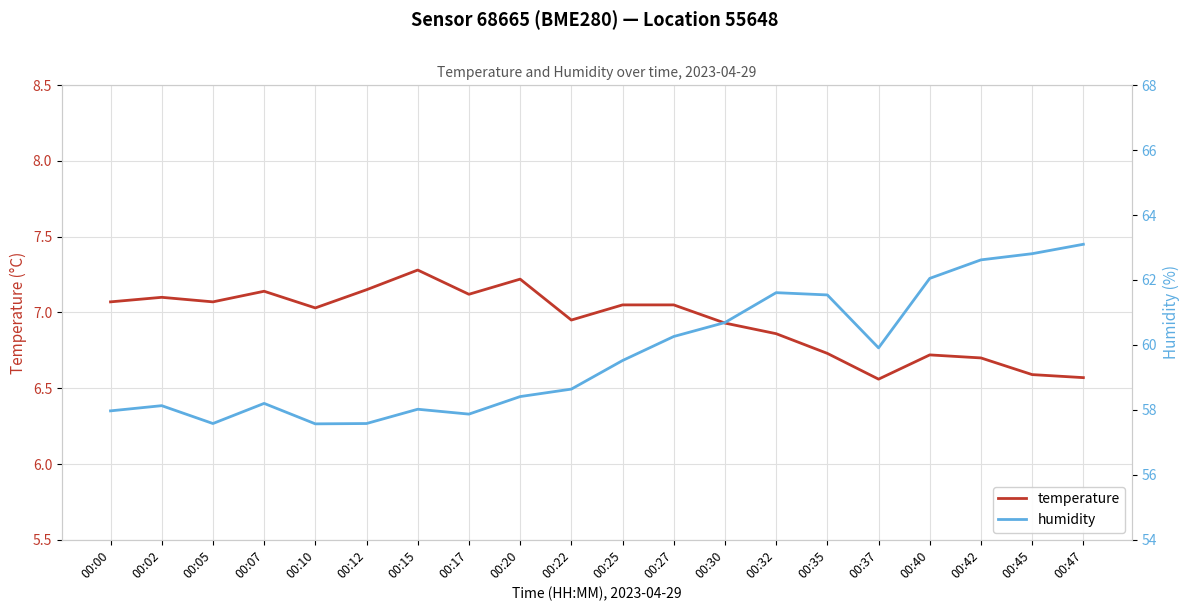

What value does the humidity series have at 00:35?

61.5